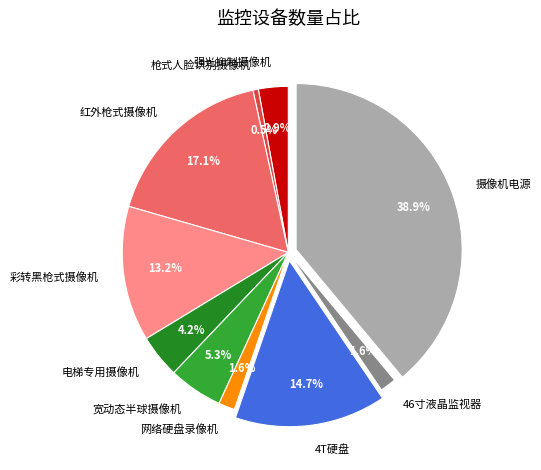

True or false: 46寸液晶监视器 accounts for 13% of the total.

False